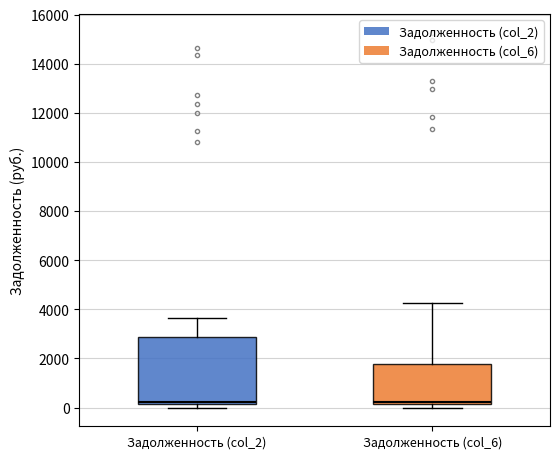

Reading left to right, read every box against the y-axis: the position of its median line, the range the box covers, and the ends of its whiskers. The values are not printed on the chart, so give them approximately, as read against the axis.

Задолженность (col_2): median 200 (just above the box's lower edge), box 200 to 2800, whiskers 0 to 3600
Задолженность (col_6): median 200 (just above the box's lower edge), box 200 to 1800, whiskers 0 to 4200